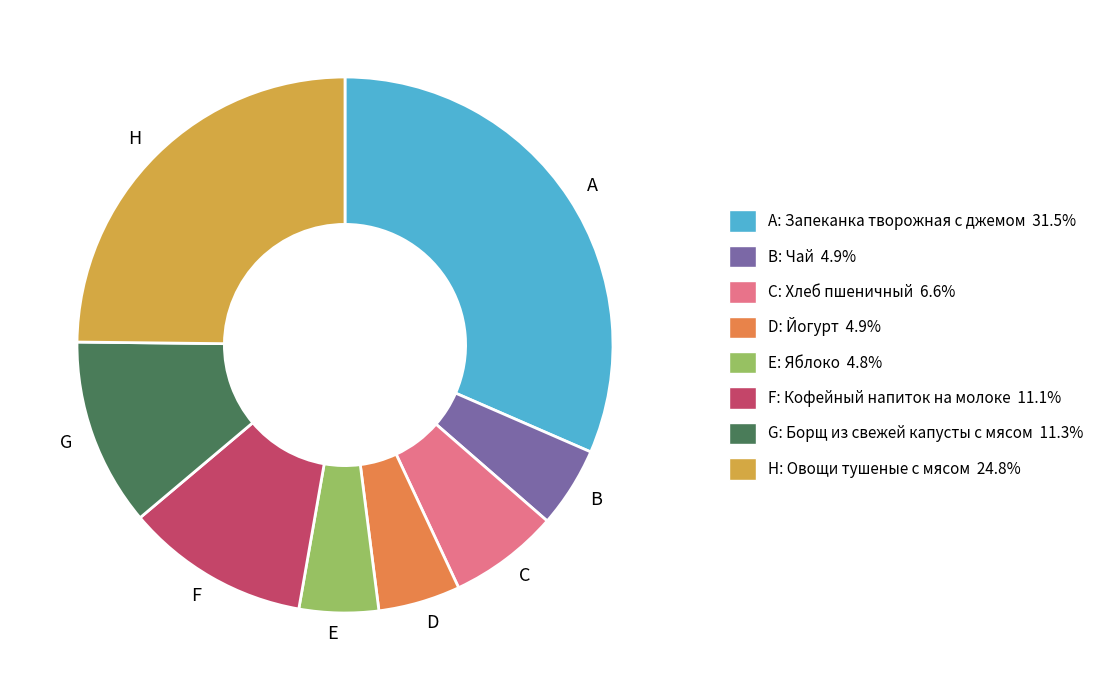

Which category has the biggest portion of the pie?

A